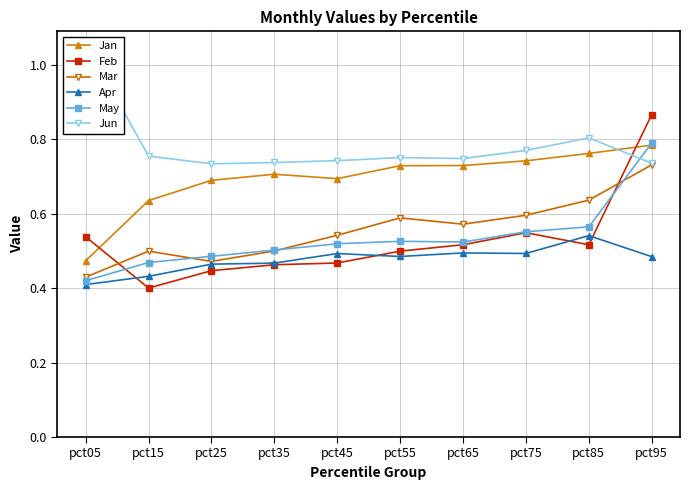

List the labels in order of Apr value, smallest first.

pct05, pct15, pct25, pct35, pct95, pct55, pct45, pct75, pct65, pct85